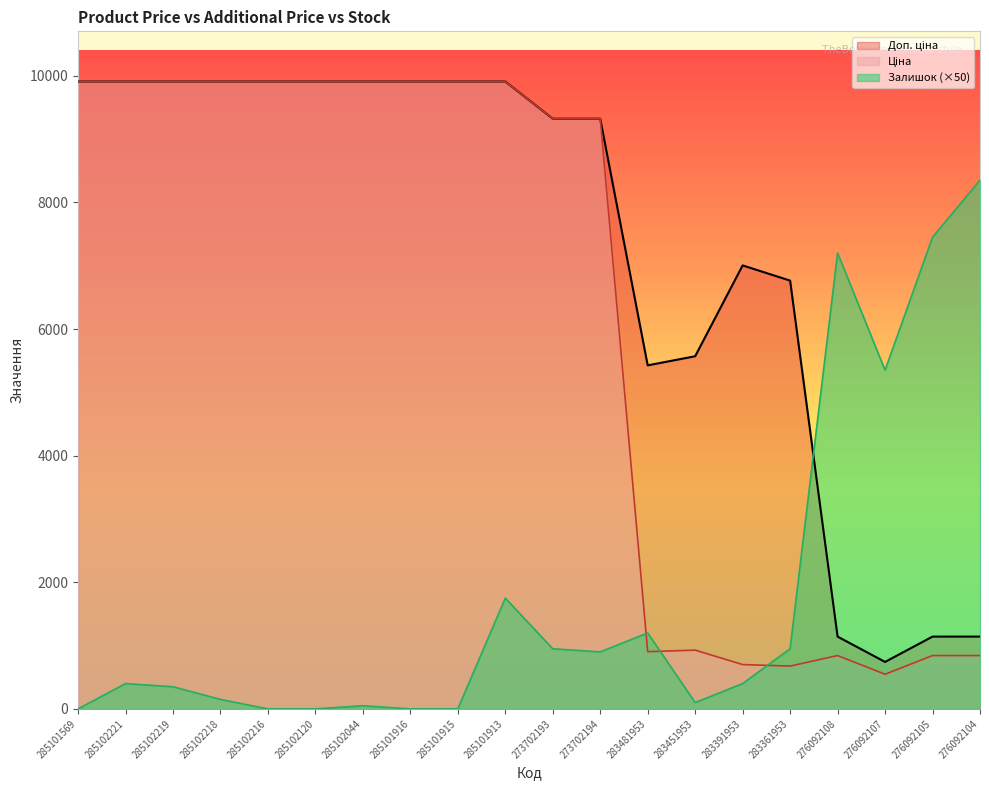

Reading right to left, list all the values displayed in this chart.

Ціна: 276092104=842.8	276092105=842.8	276092107=547.8	276092108=842.8	283361953=676.4	283391953=700.4	283451953=928.3	283481953=904.3	273702194=9321.4	273702193=9321.4	285101913=9908.5	285101915=9908.5	285101916=9908.5	285102044=9908.5	285102120=9908.5	285102216=9908.5	285102218=9908.5	285102219=9908.5	285102221=9908.5	285101569=9908.5
Доп. ціна: 276092104=1142.1	276092105=1142.1	276092107=742.0	276092108=1142.1	283361953=6764.4	283391953=7004.3	283451953=5569.9	283481953=5425.9	273702194=9321.4	273702193=9321.4	285101913=9908.5	285101915=9908.5	285101916=9908.5	285102044=9908.5	285102120=9908.5	285102216=9908.5	285102218=9908.5	285102219=9908.5	285102221=9908.5	285101569=9908.5
Залишок: 276092104=8350.0	276092105=7450.0	276092107=5350.0	276092108=7200.0	283361953=950.0	283391953=400.0	283451953=100.0	283481953=1200.0	273702194=900.0	273702193=950.0	285101913=1750.0	285101915=0.0	285101916=0.0	285102044=50.0	285102120=0.0	285102216=0.0	285102218=150.0	285102219=350.0	285102221=400.0	285101569=0.0